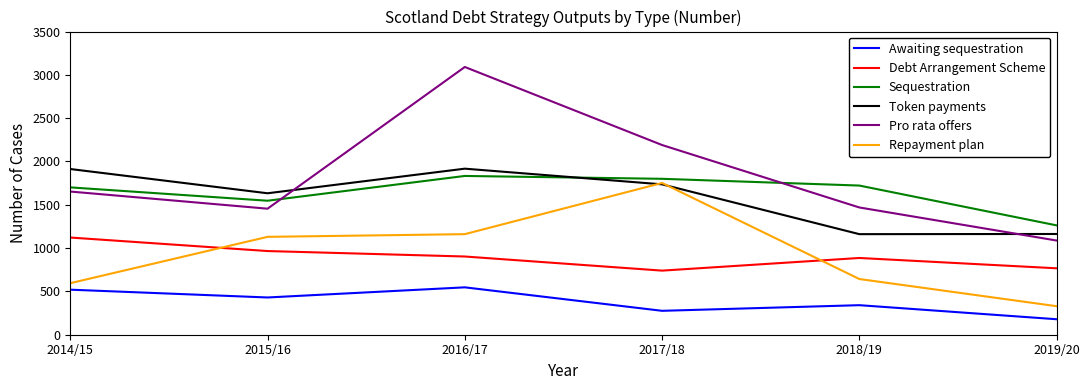

Which series ends up on top after the final intersection of Pro rata offers and Token payments?

Token payments